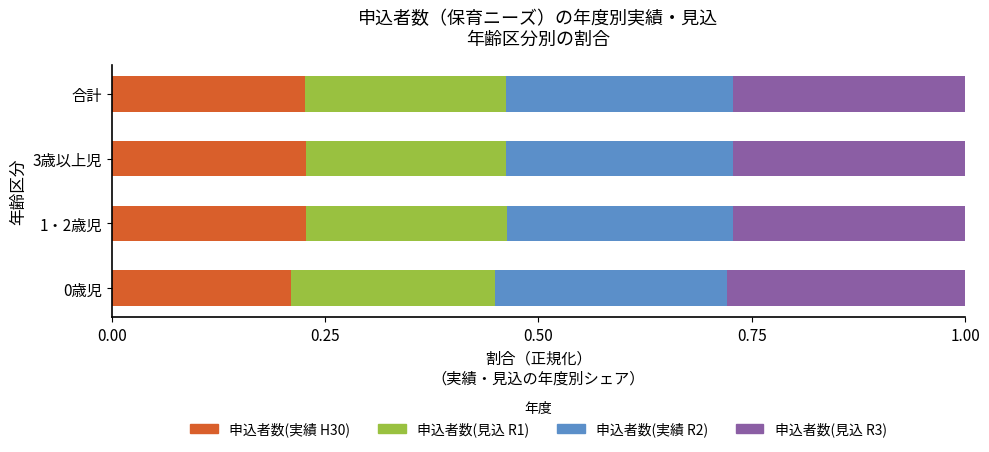

The value of 申込者数(実績 H30) at 3歳以上児 is 0.3. True or false?

False